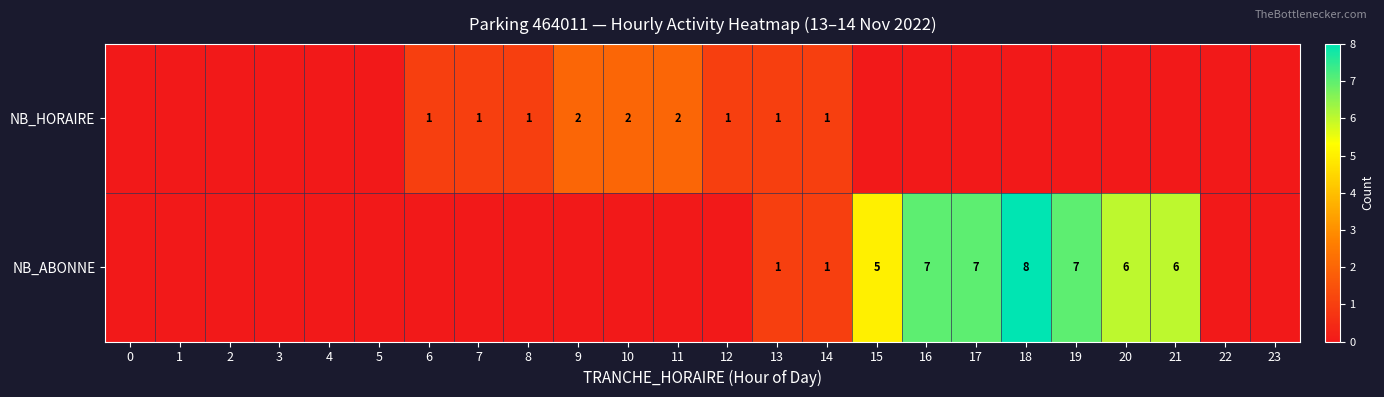

The value of NB_ABONNE at 20 is 6. True or false?

True